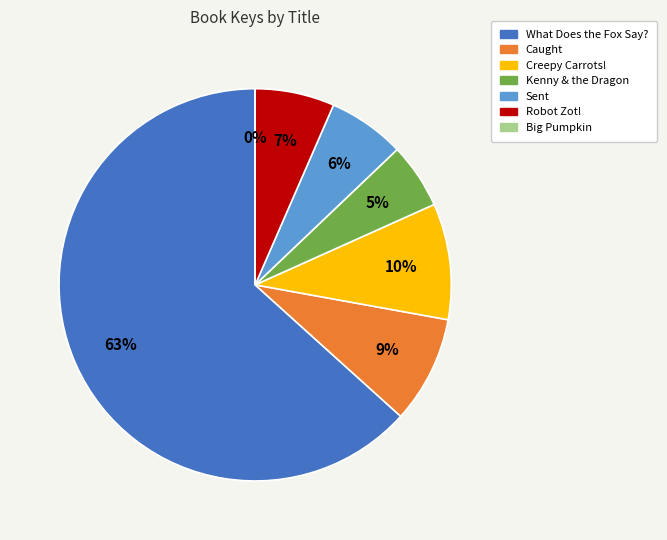

Is it true that Kenny & the Dragon is 1% of the pie?

False